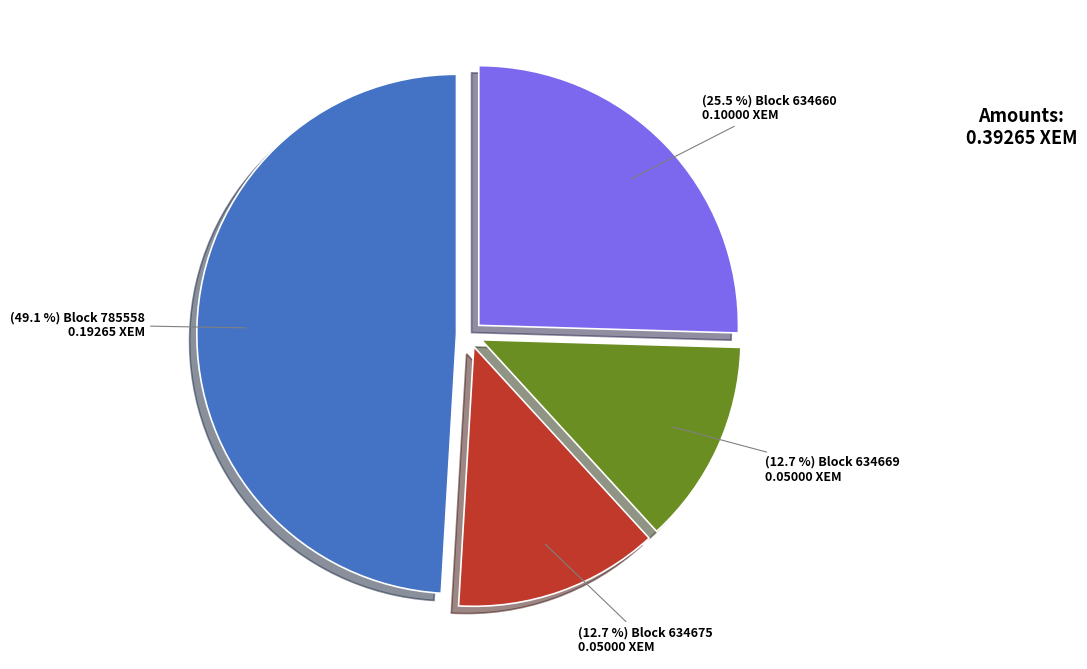

Is there a majority slice in this chart?

No